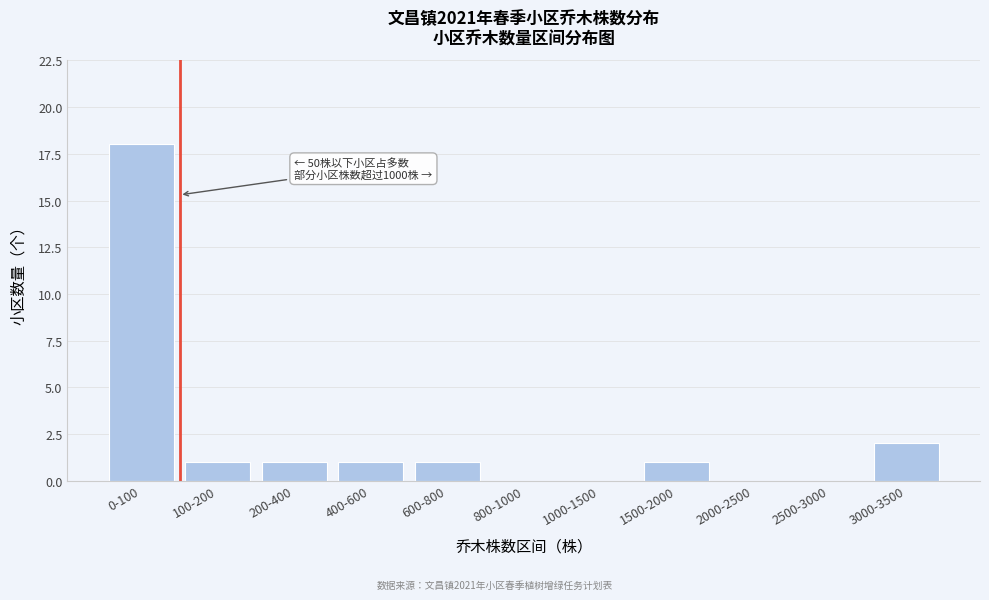

Reading right to left, list all the values displayed in this chart.

3000-3500=2	2500-3000=0	2000-2500=0	1500-2000=1	1000-1500=0	800-1000=0	600-800=1	400-600=1	200-400=1	100-200=1	0-100=18